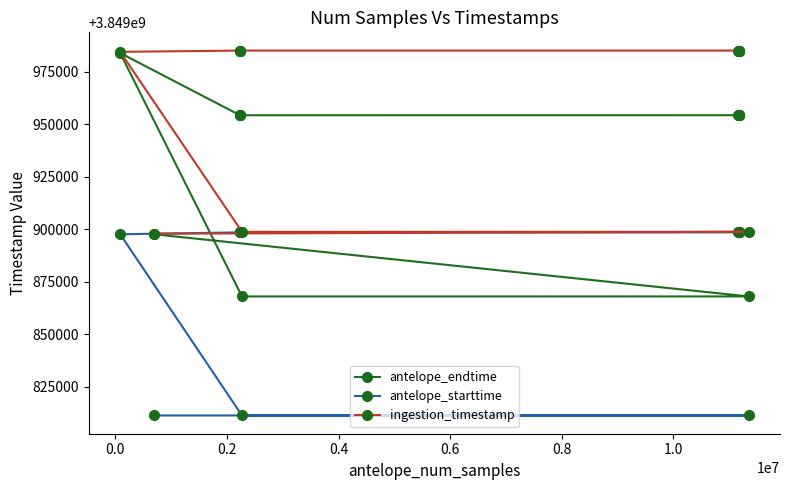

What is the value of the antelope_endtime point at the 5th from the left?

3849954339.6